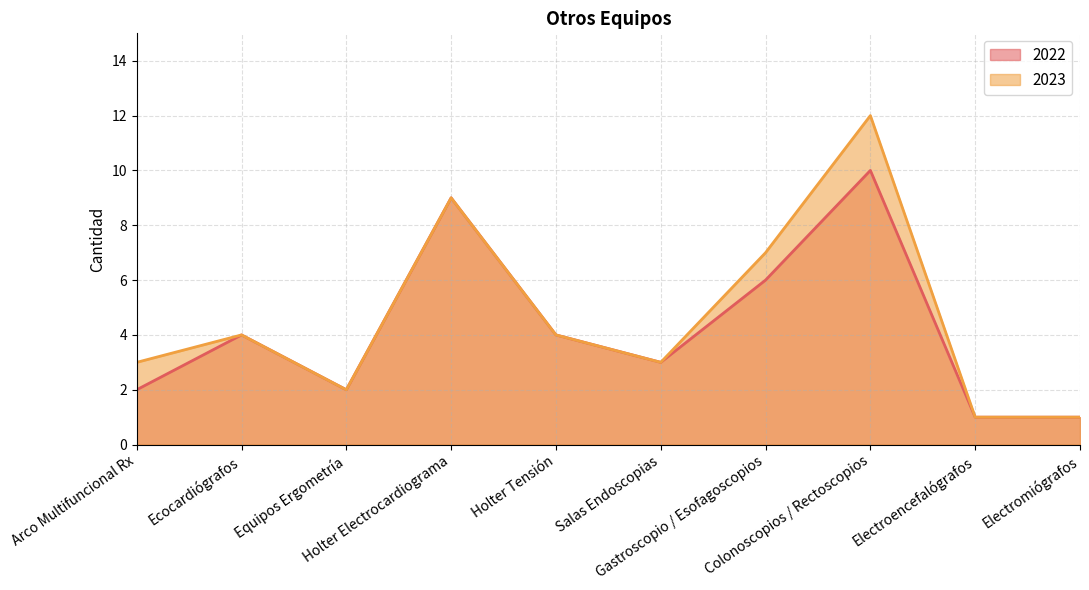

At Equipos Ergometría, list the series in order from smallest to largest.

2022, 2023